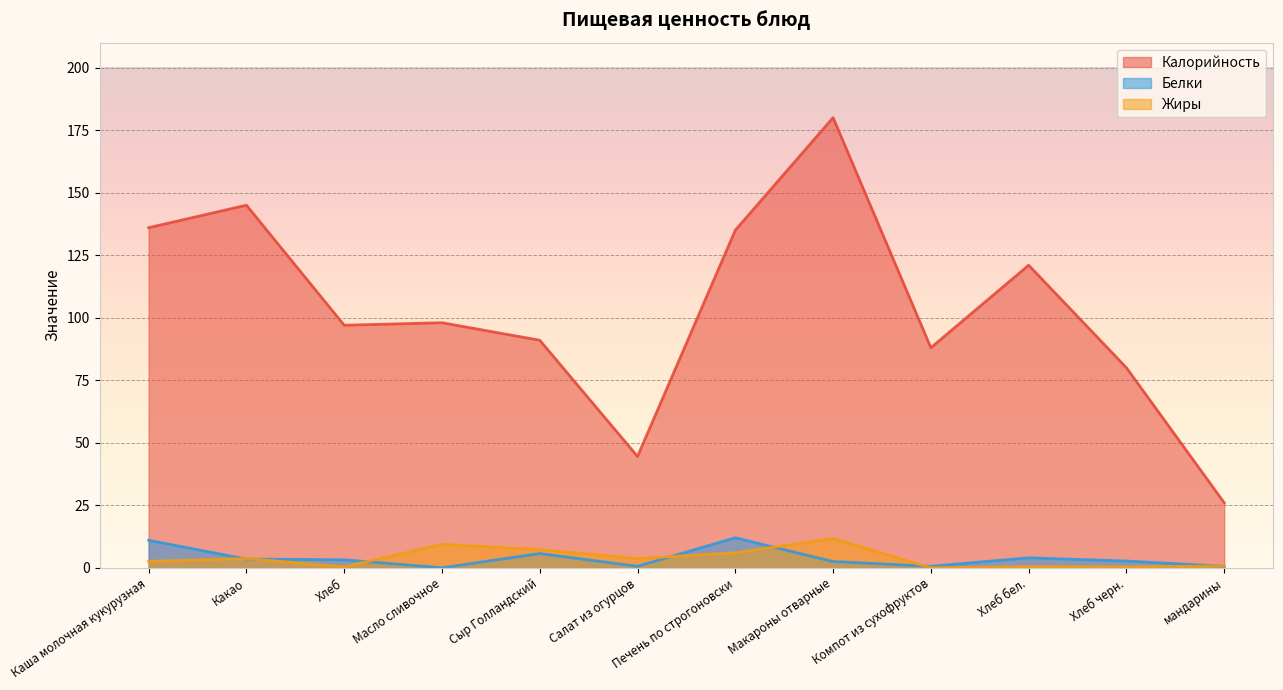

What position from the left is Печень по строгоновски?

7